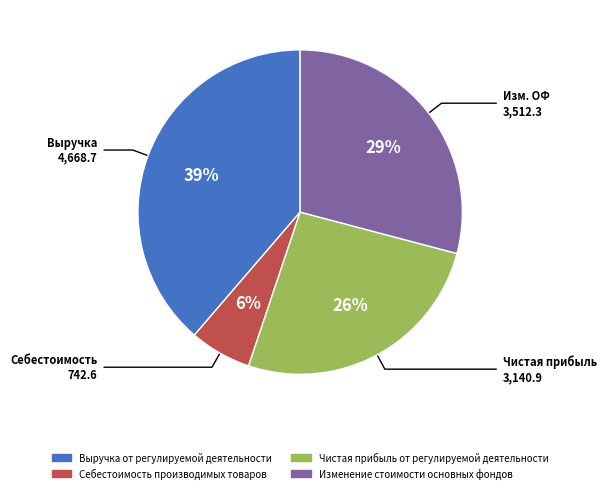

To the nearest percent, what percentage of the pie is Чистая прибыль от регулируемой деятельности?

26%